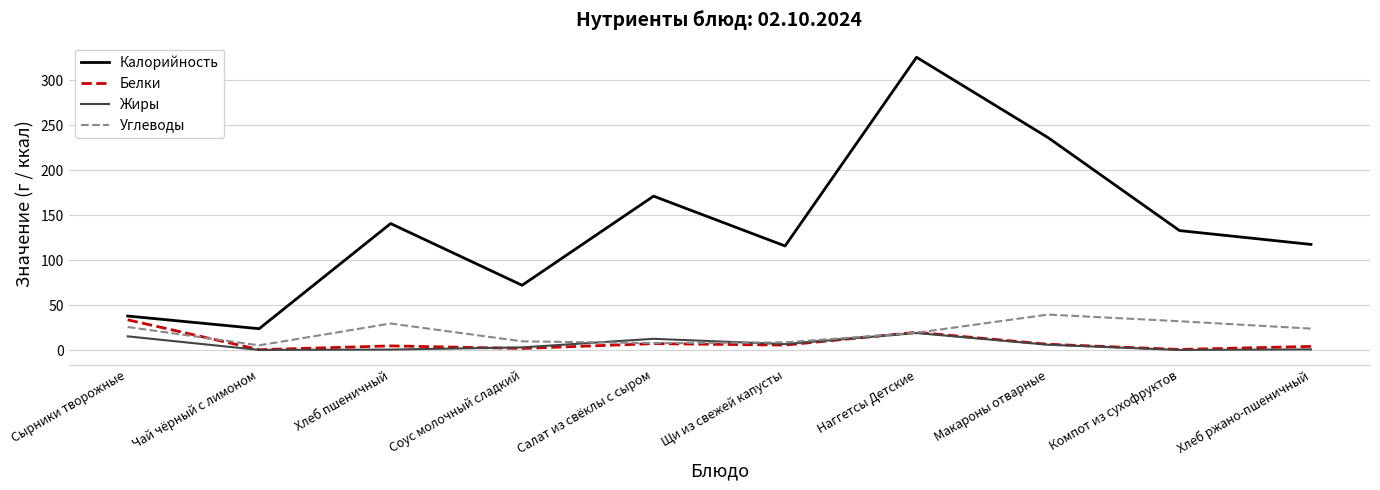

Is it true that Углеводы equals 16.0 at Хлеб пшеничный?

False